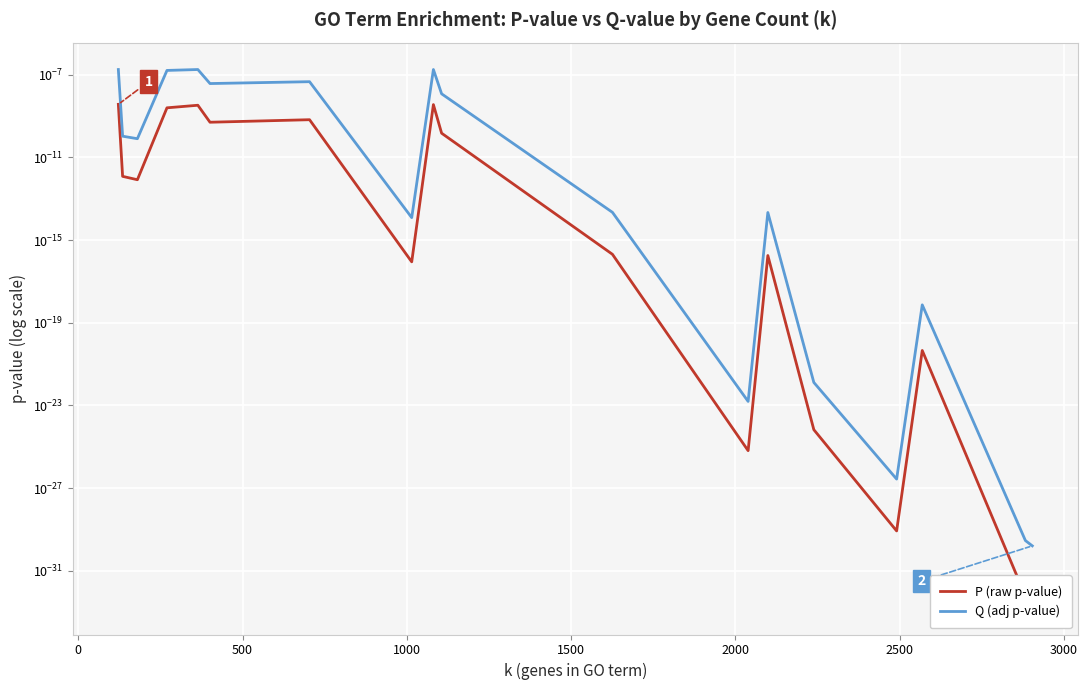

In Q (adj p-value), how many points are higher than both neighbors (excluding endpoints)?

4